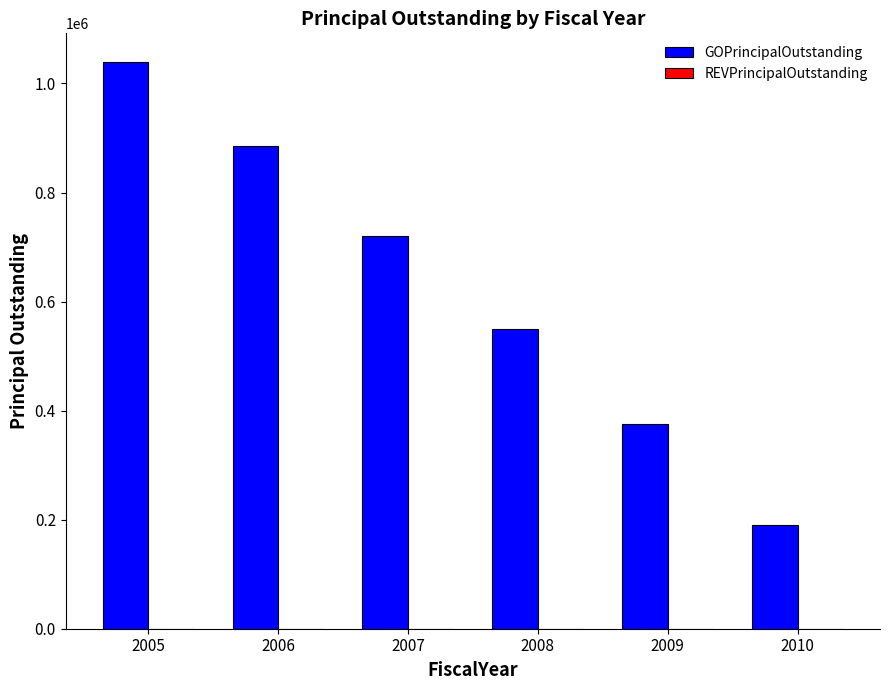

Approximately how many times larger is the value at 2006 compared to 2007?

1.2